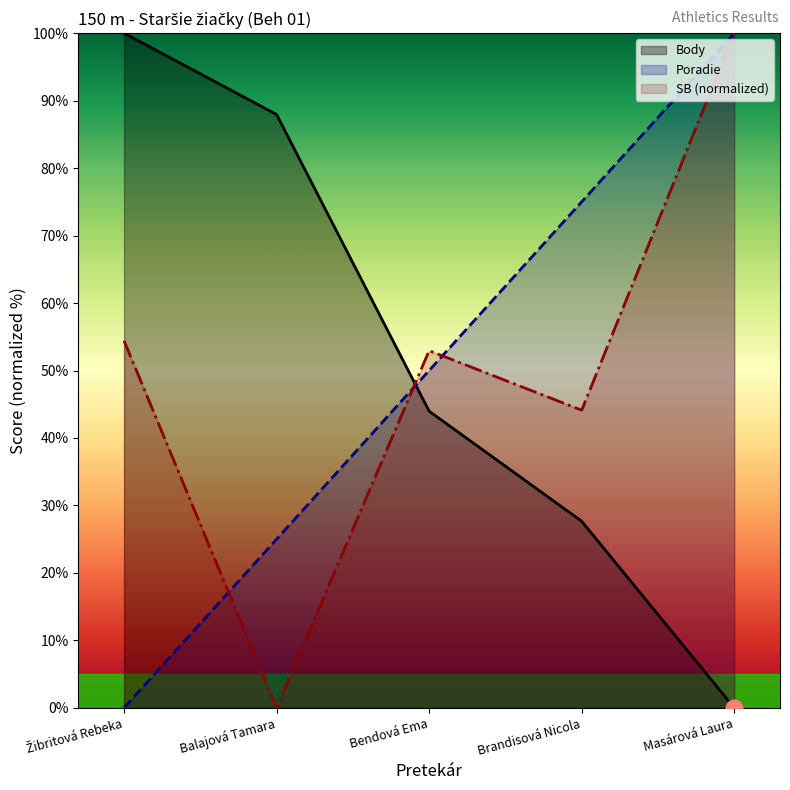

How many intersections are there between SB (normalized) and Body?

1